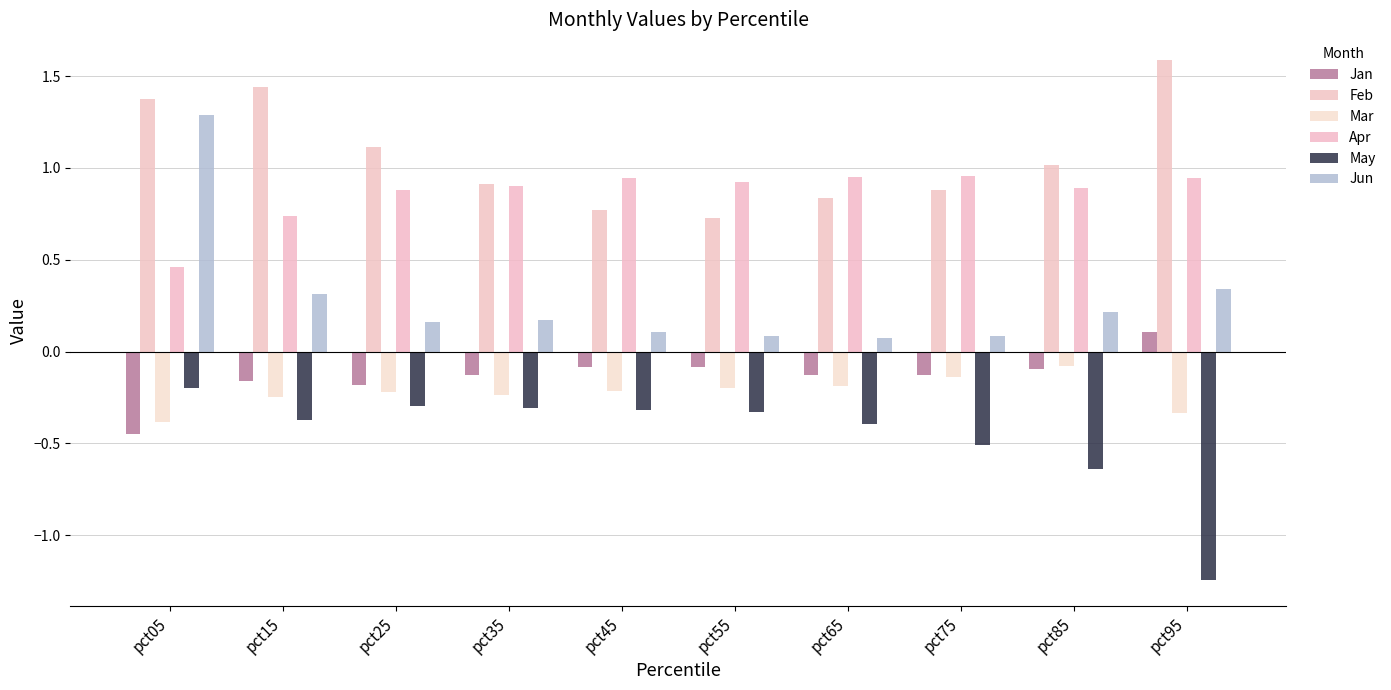

Reading right to left, extract all data points from this chart.

Jan: pct95=0.1	pct85=-0.1	pct75=-0.1	pct65=-0.1	pct55=-0.1	pct45=-0.1	pct35=-0.1	pct25=-0.2	pct15=-0.2	pct05=-0.5
Feb: pct95=1.6	pct85=1.0	pct75=0.9	pct65=0.8	pct55=0.7	pct45=0.8	pct35=0.9	pct25=1.1	pct15=1.4	pct05=1.4
Mar: pct95=-0.3	pct85=-0.1	pct75=-0.1	pct65=-0.2	pct55=-0.2	pct45=-0.2	pct35=-0.2	pct25=-0.2	pct15=-0.2	pct05=-0.4
Apr: pct95=0.9	pct85=0.9	pct75=1.0	pct65=1.0	pct55=0.9	pct45=0.9	pct35=0.9	pct25=0.9	pct15=0.7	pct05=0.5
May: pct95=-1.2	pct85=-0.6	pct75=-0.5	pct65=-0.4	pct55=-0.3	pct45=-0.3	pct35=-0.3	pct25=-0.3	pct15=-0.4	pct05=-0.2
Jun: pct95=0.3	pct85=0.2	pct75=0.1	pct65=0.1	pct55=0.1	pct45=0.1	pct35=0.2	pct25=0.2	pct15=0.3	pct05=1.3